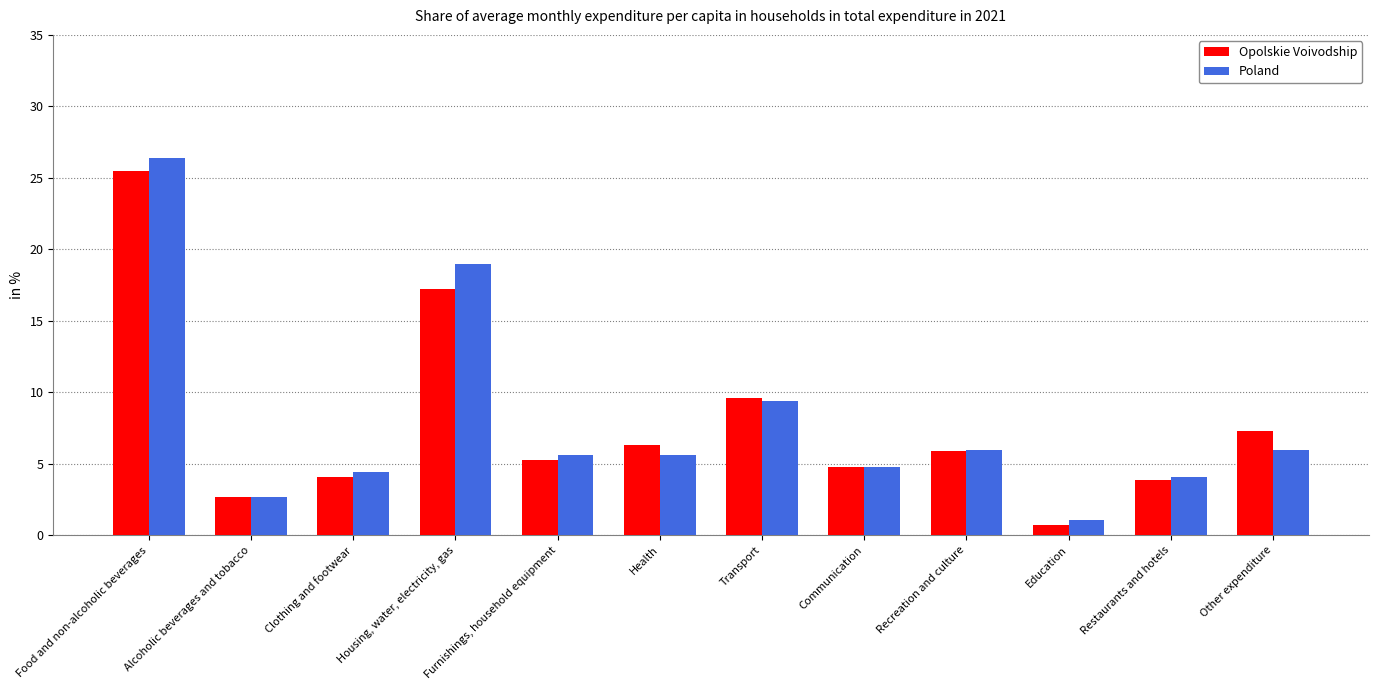

Which category has the lowest value in the Opolskie Voivodship series?

Education